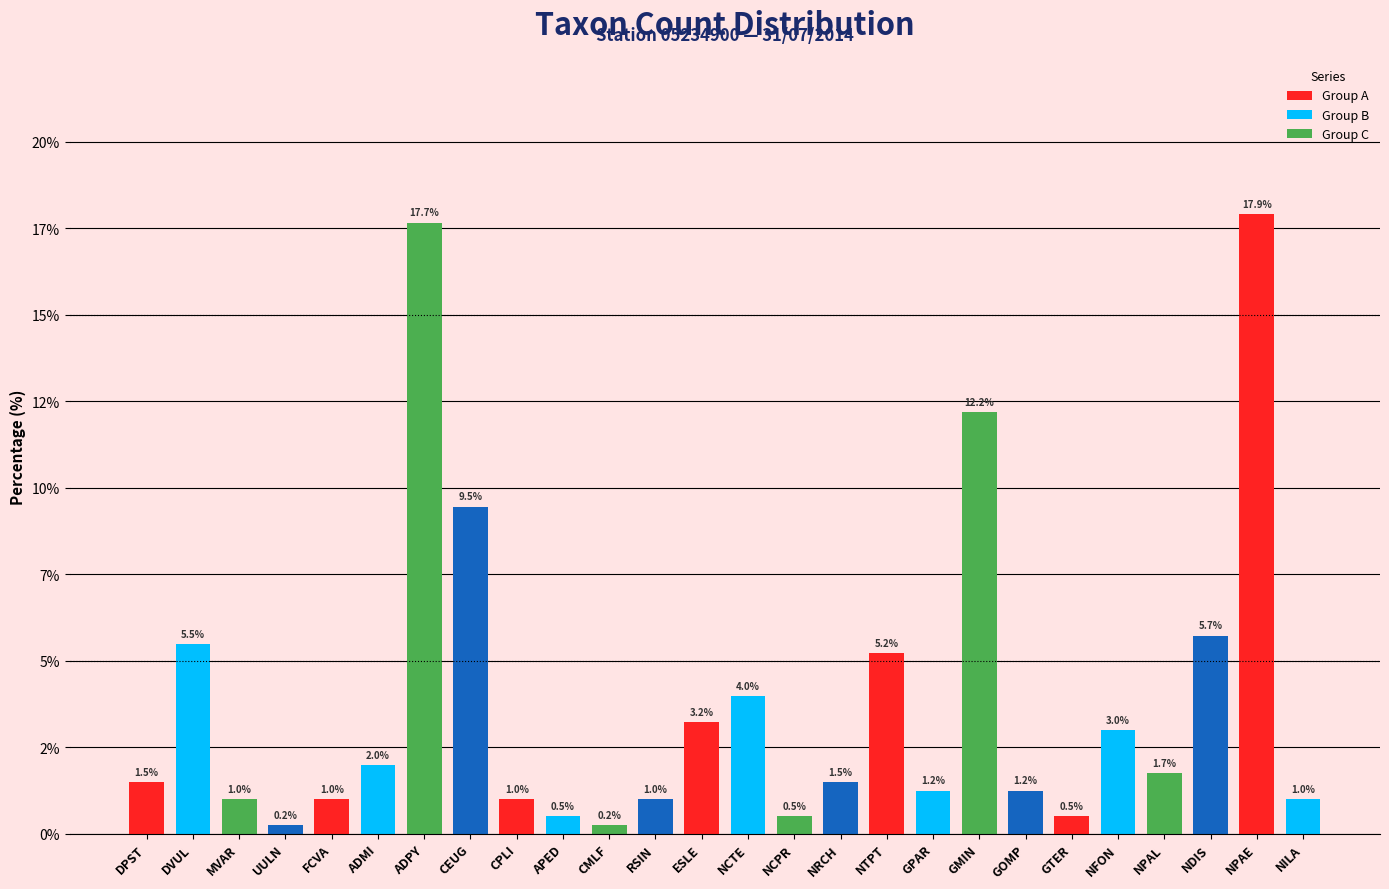

Count the number of data series in this chart.

1